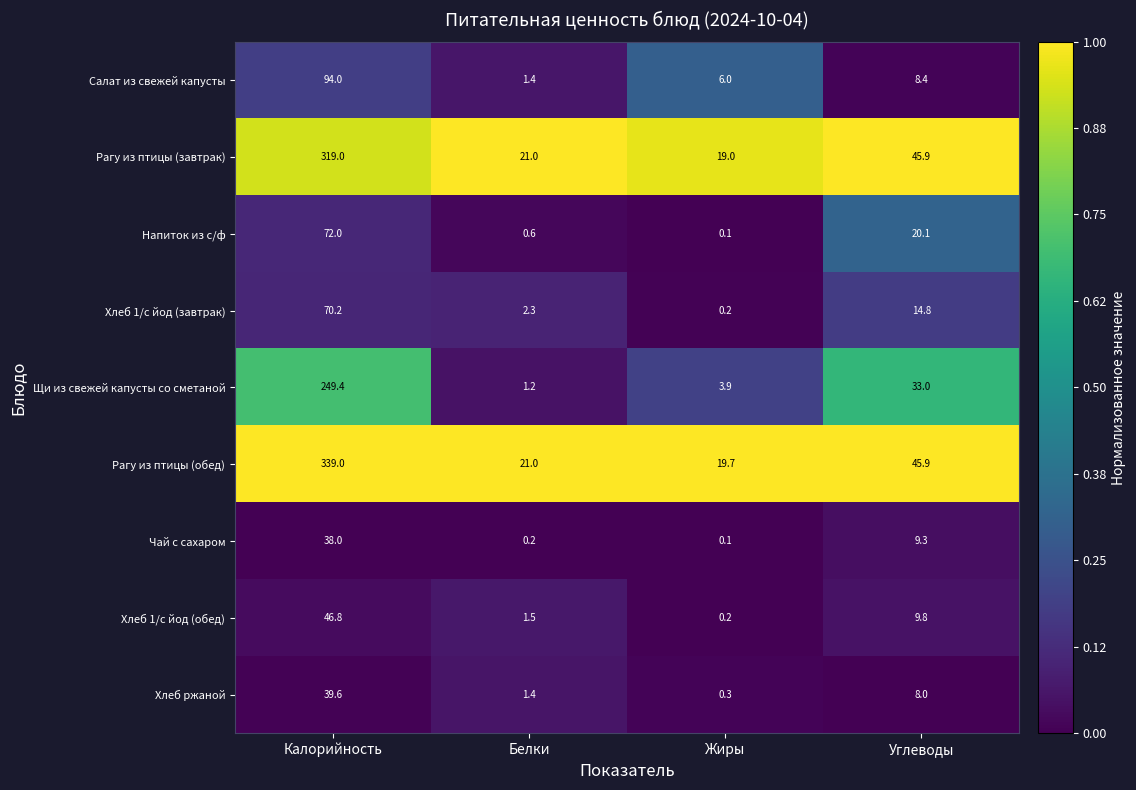

Rank the series at Калорийность from highest to lowest value.

Рагу из птицы (обед), Рагу из птицы (завтрак), Щи из свежей капусты со сметаной, Салат из свежей капусты, Напиток из с/ф, Хлеб 1/с йод (завтрак), Хлеб 1/с йод (обед), Хлеб ржаной, Чай с сахаром